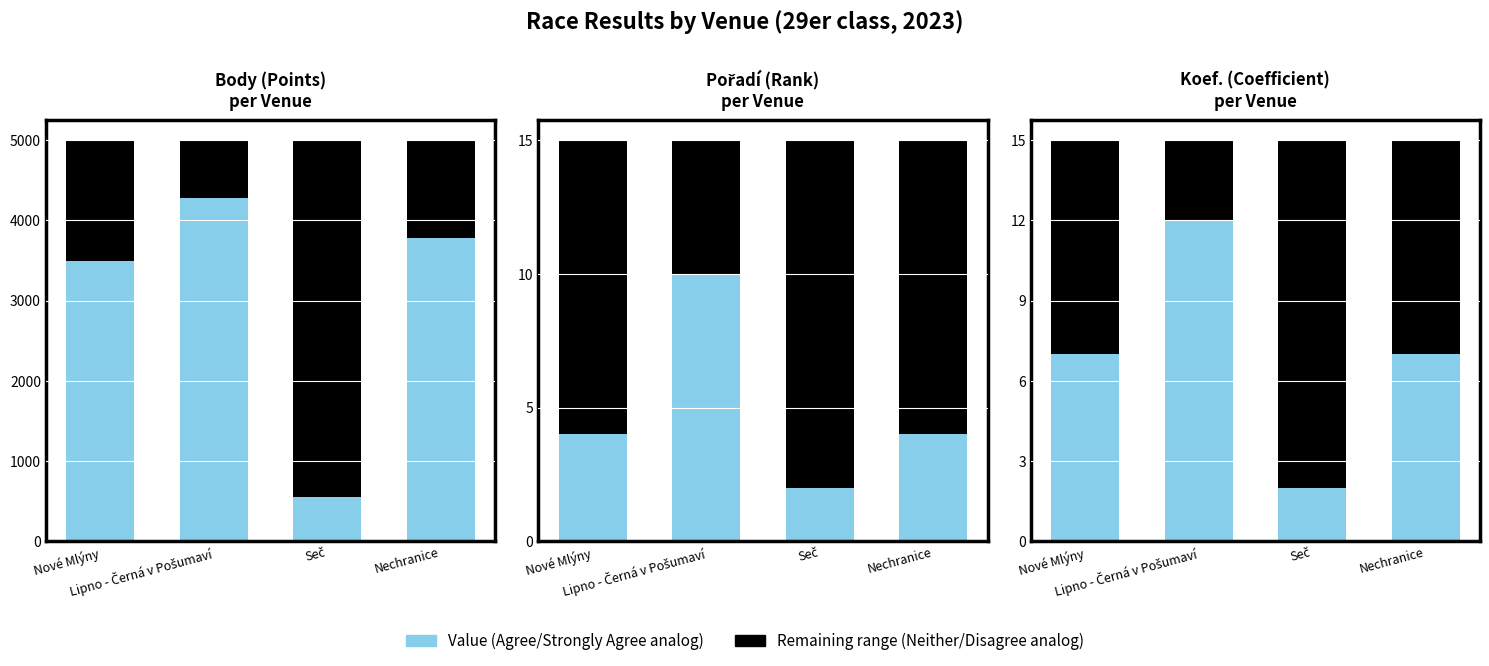

How many values in the Pořadí series are below 4?

1